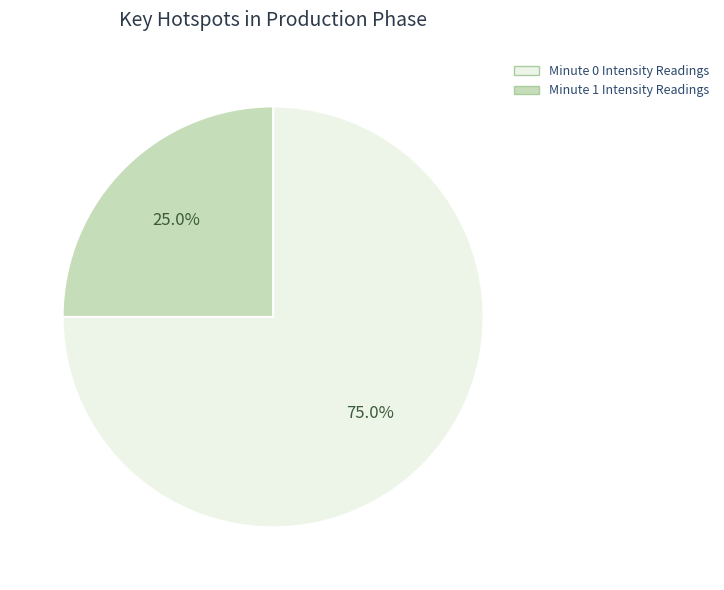

Is there any slice that represents more than half of the pie?

Yes